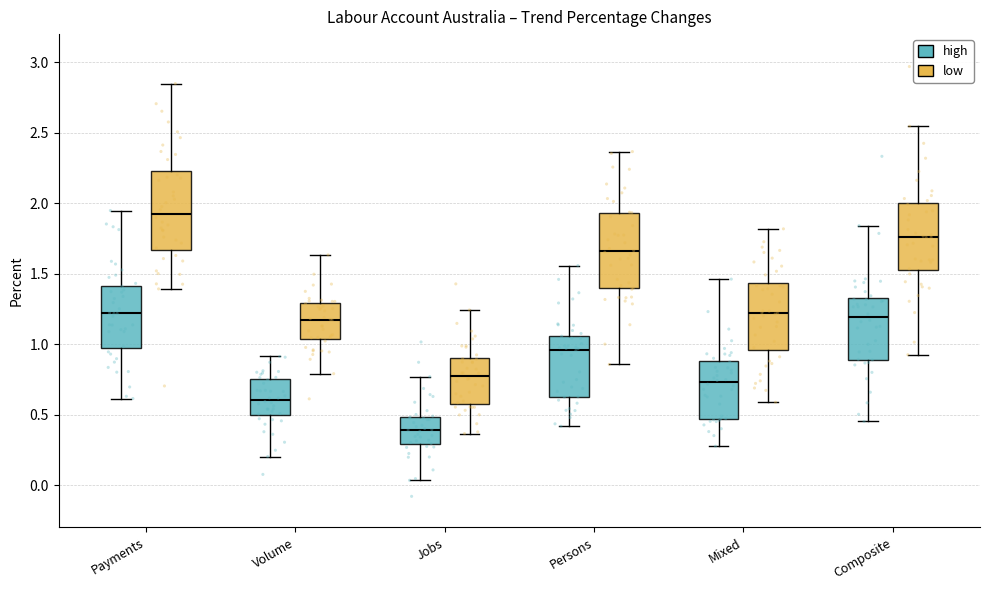

Where is the upper edge of the box for Composite (high) on the y-axis? The values are not printed on the chart, so give them approximately, as read against the axis.

1.35